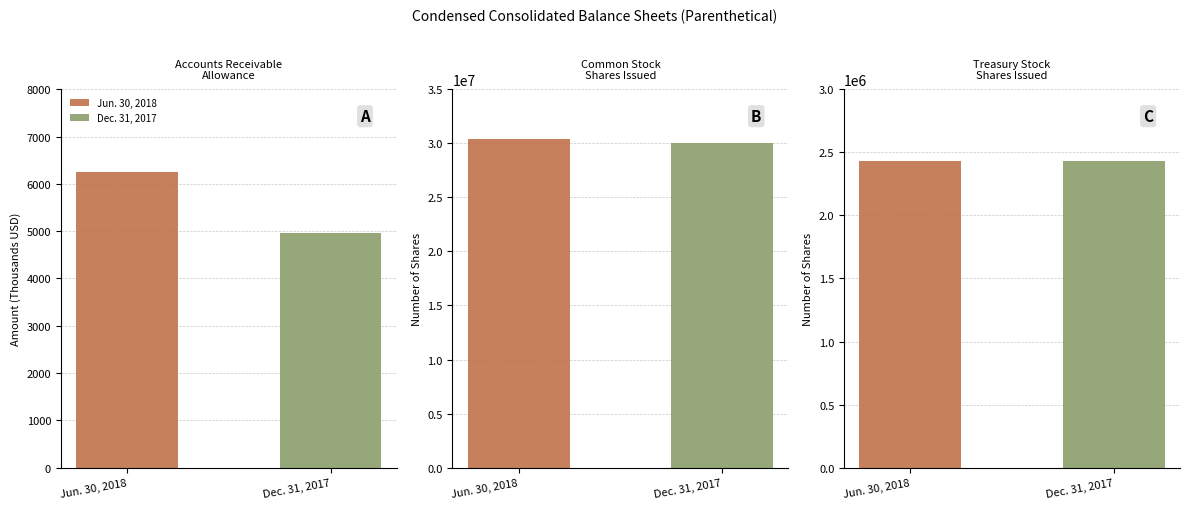

What position from the left is Treasury Stock
Shares Issued?

3